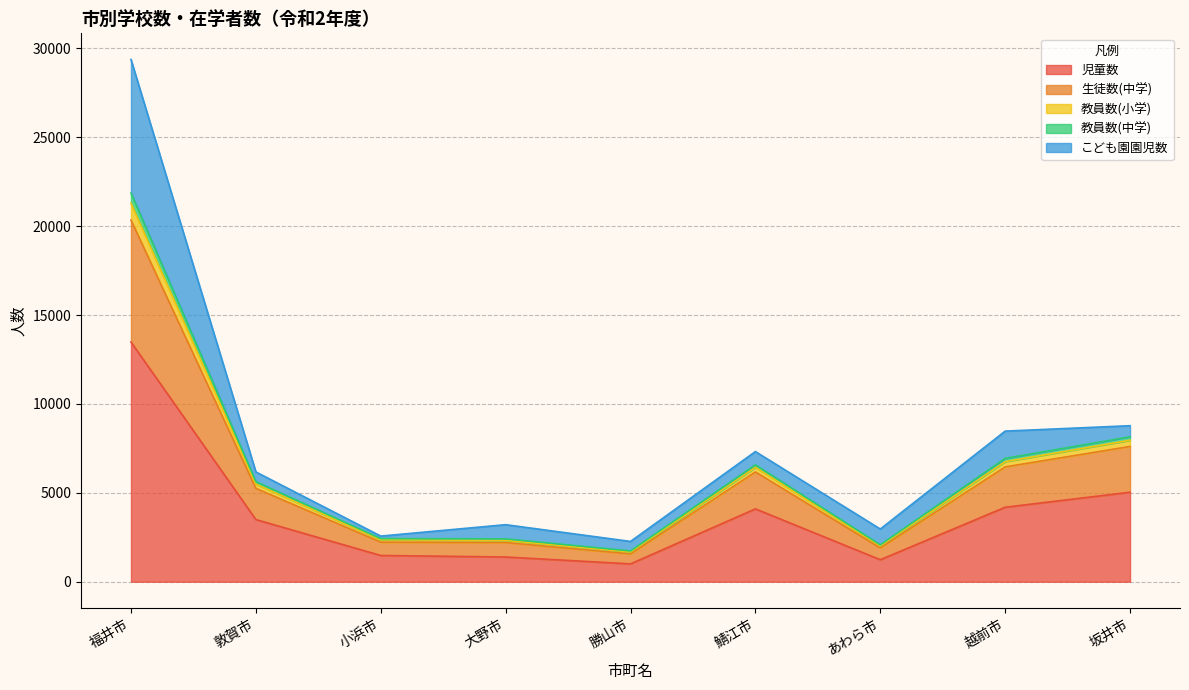

What is the minimum value for 児童数?

1005